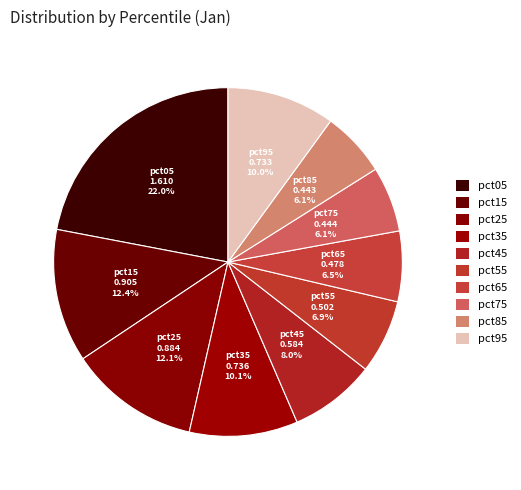

To the nearest percent, what is the combined percentage of pct15 and pct85?

18%